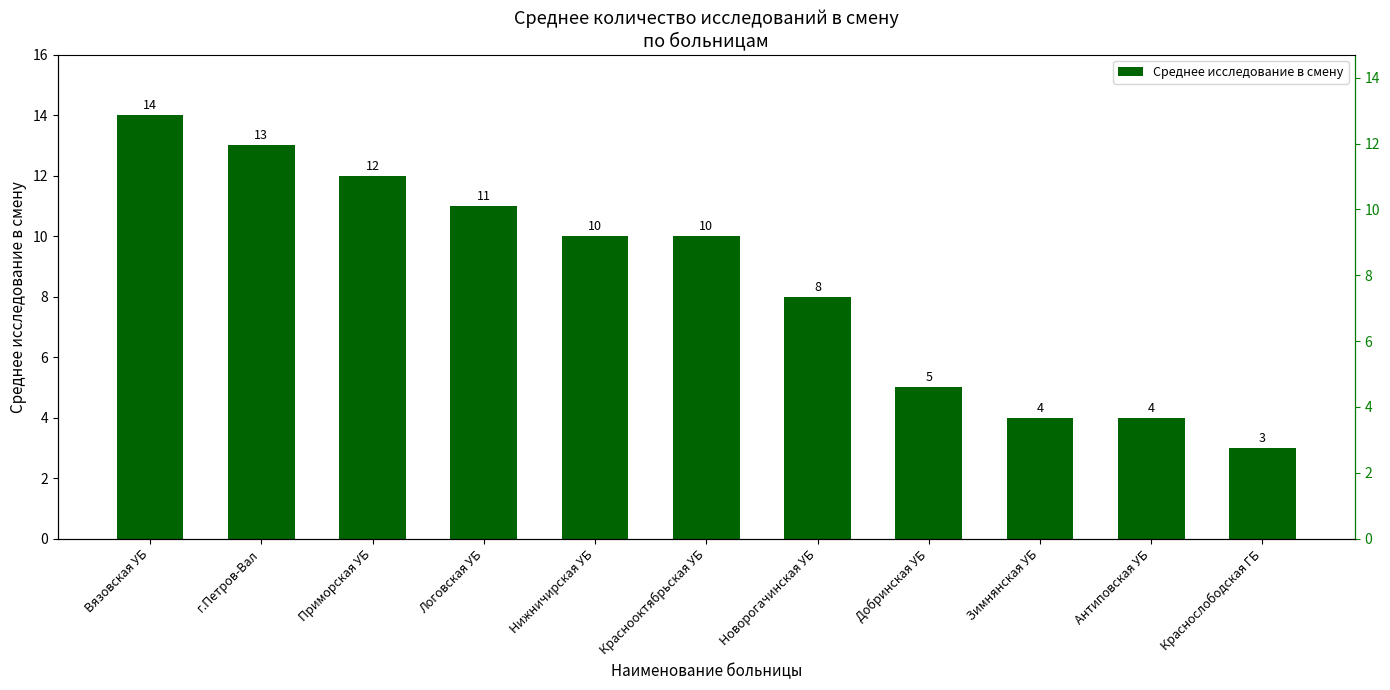

What is the change in value from Приморская УБ to Краснооктябрьская УБ?

-2